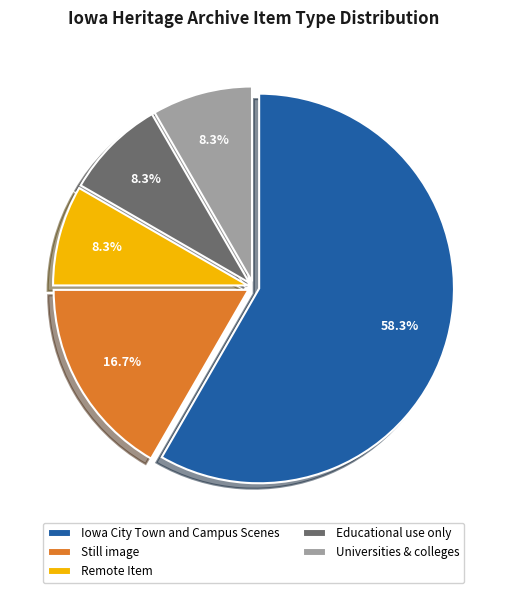

The Iowa City Town and Campus Scenes slice represents 73% of the pie. True or false?

False